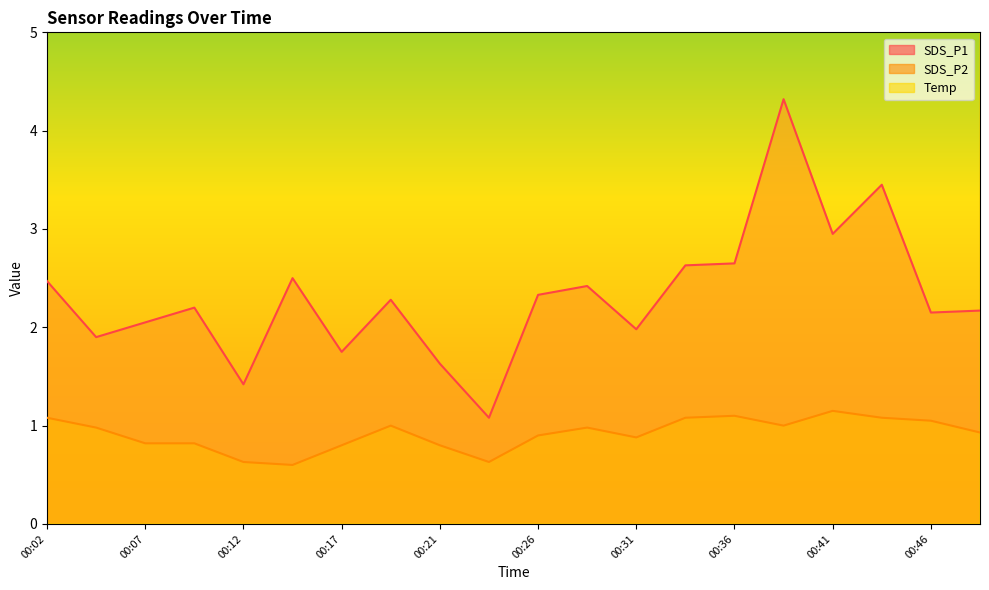

At 00:34, list the series in order from smallest to largest.

SDS_P2, SDS_P1, Temp